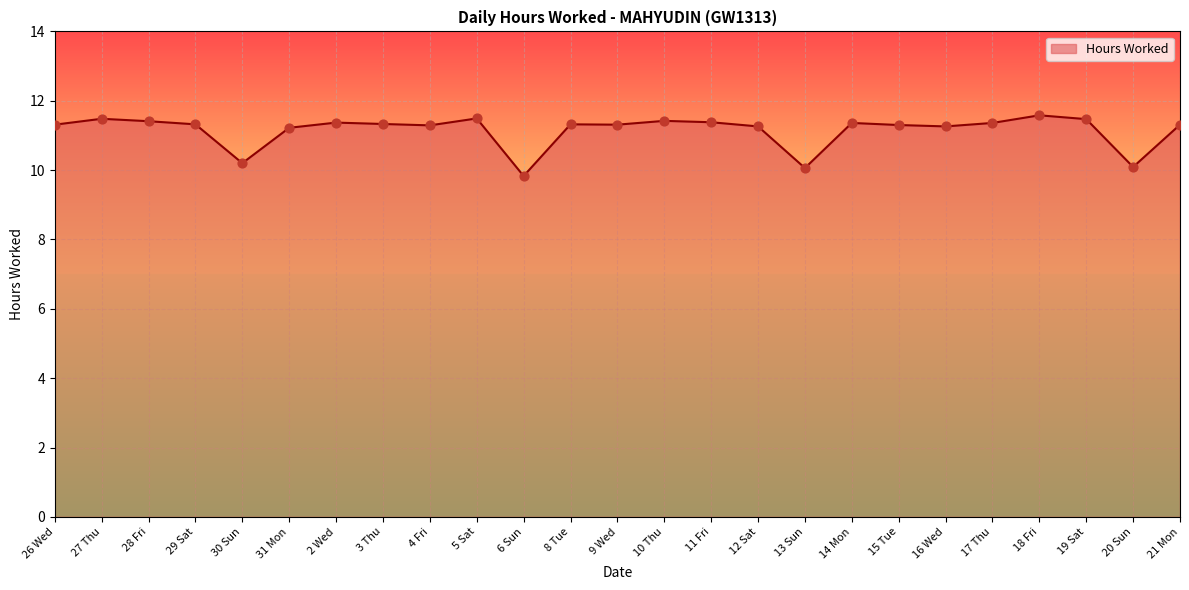

What is the ratio of the value at 26 Wed to the value at 11 Fri?

1.0